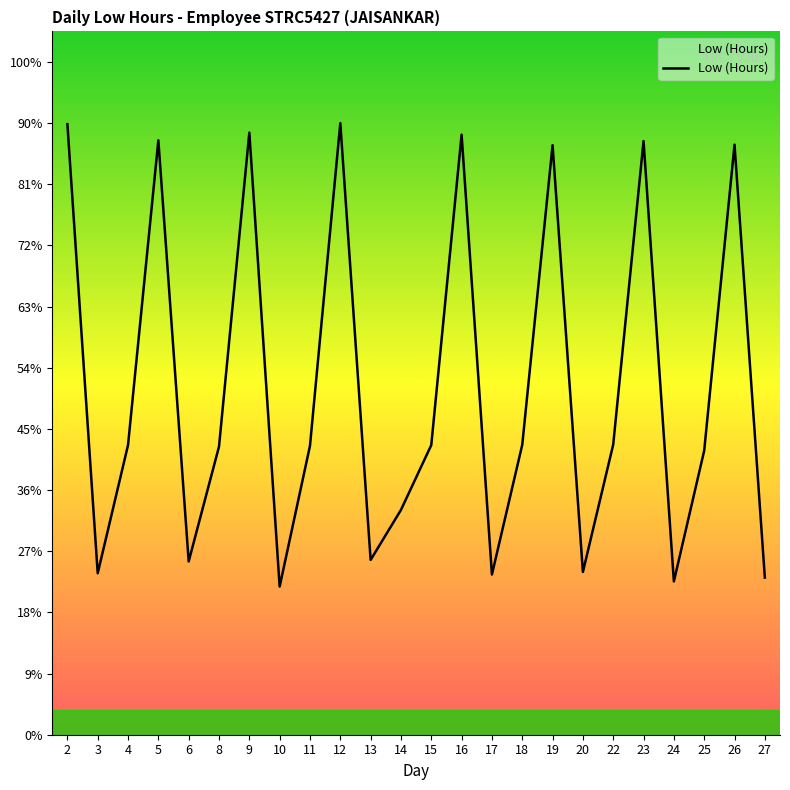

What is the maximum value shown in the chart?

23.9